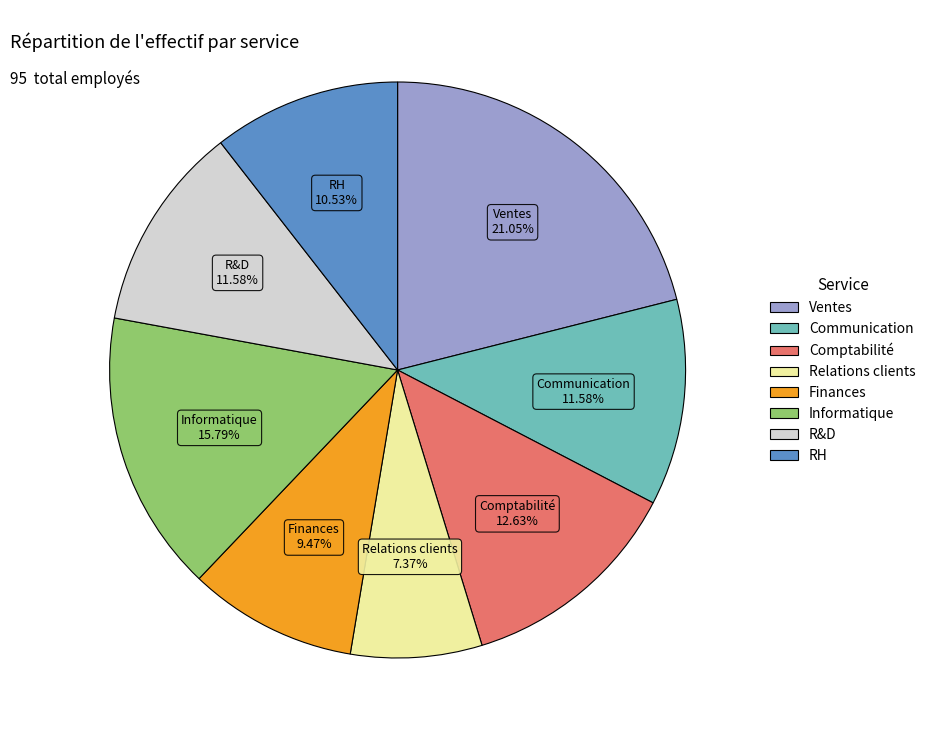

Is it true that Communication is 24% of the pie?

False